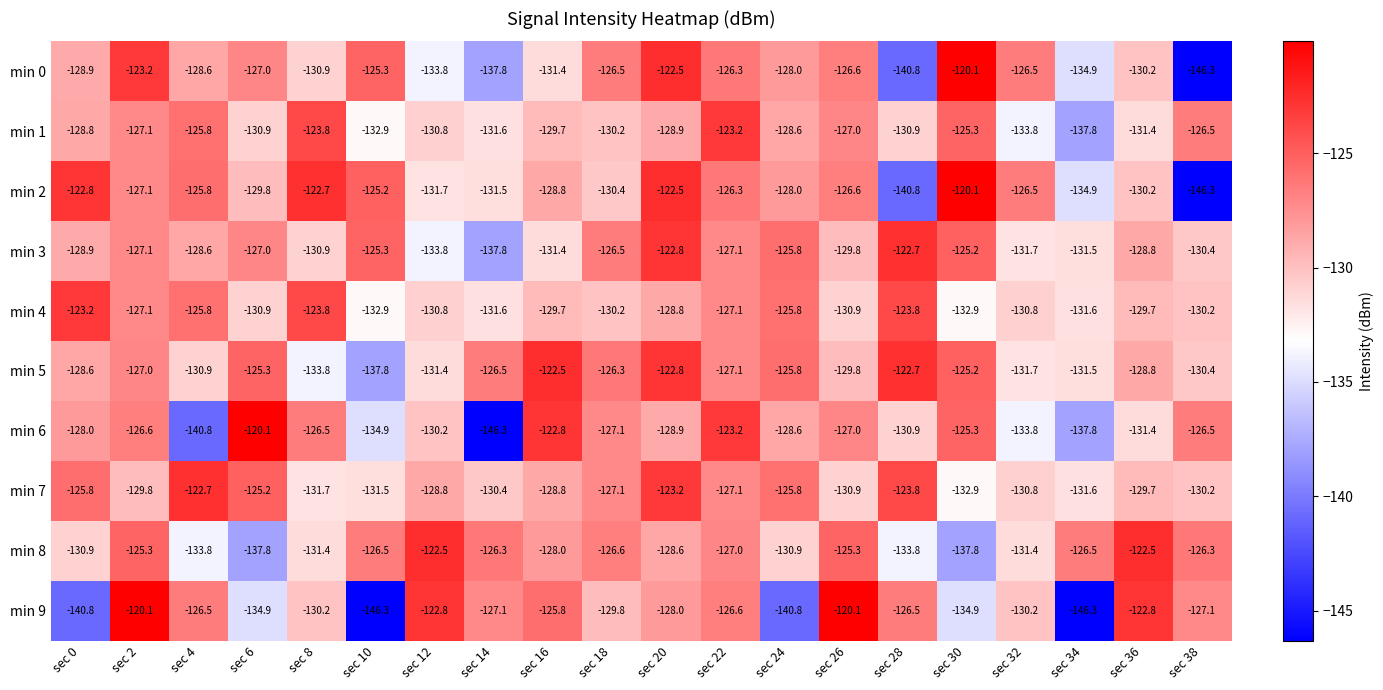

Between sec 2 and sec 10, which series saw the biggest shift?

min 9